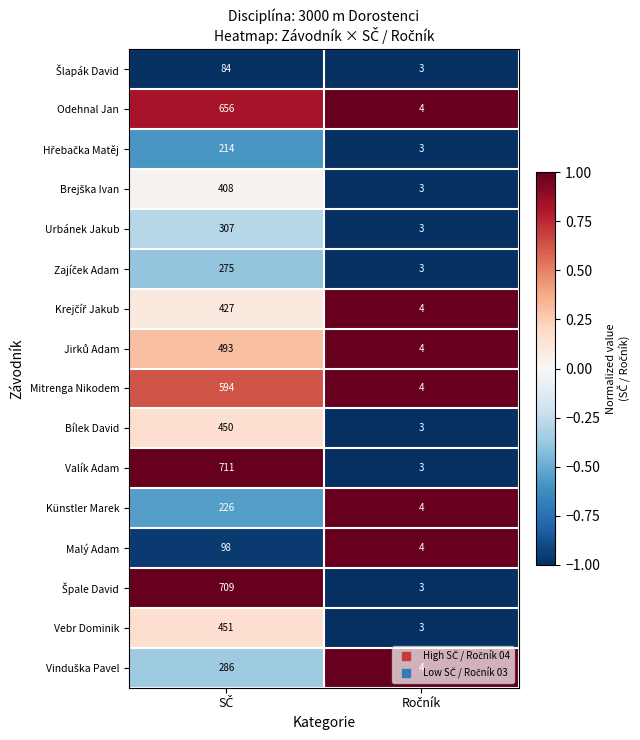

What is the highest value of the Urbánek Jakub series?

307